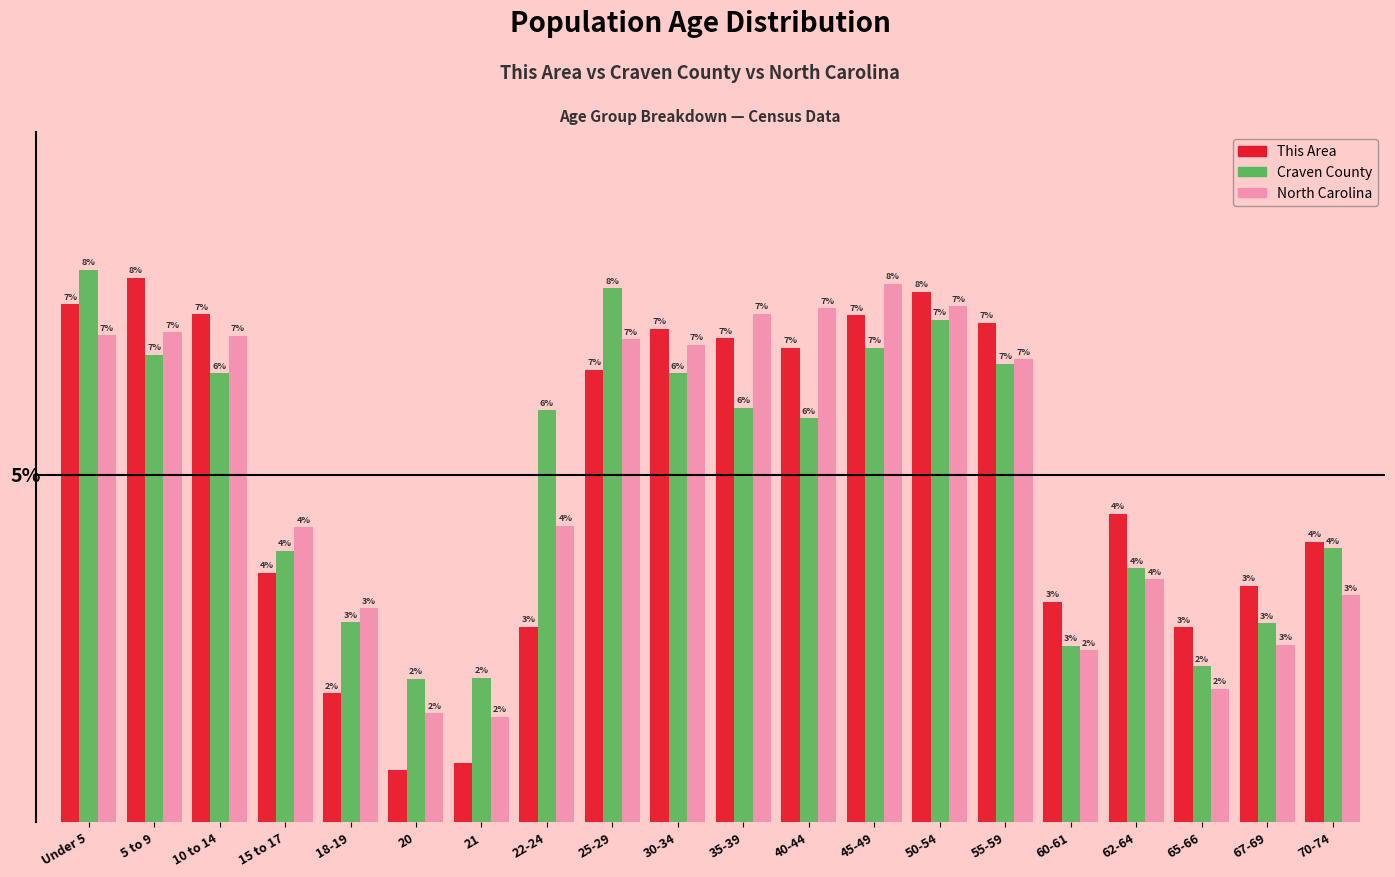

Which series has the widest spread of values?

This Area